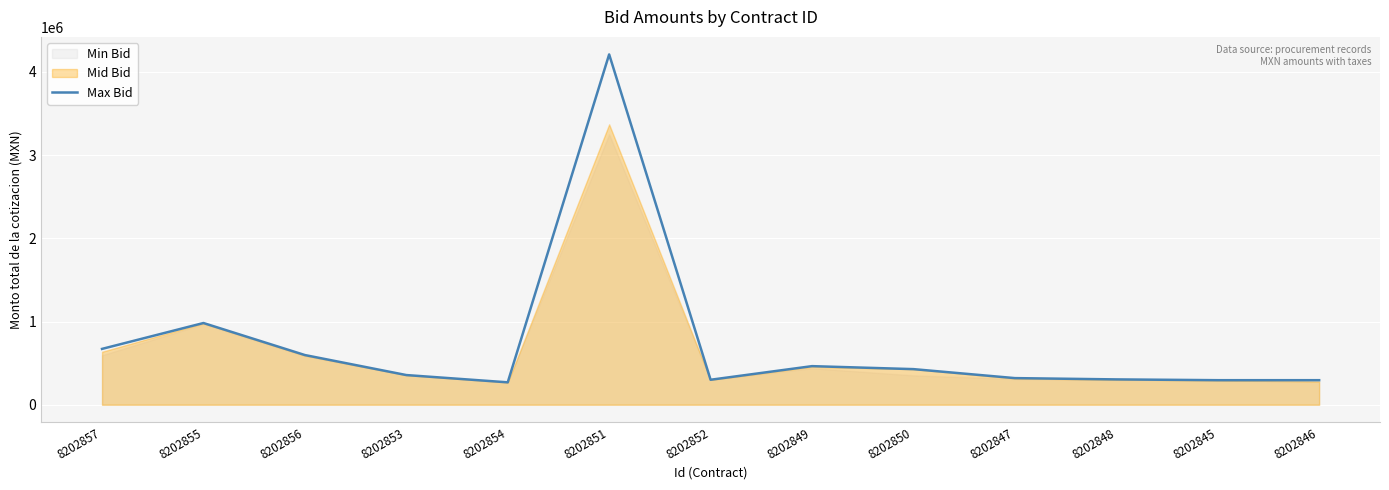

List the labels in order of value, largest first.

8202851, 8202855, 8202857, 8202856, 8202849, 8202850, 8202853, 8202847, 8202848, 8202852, 8202845, 8202846, 8202854